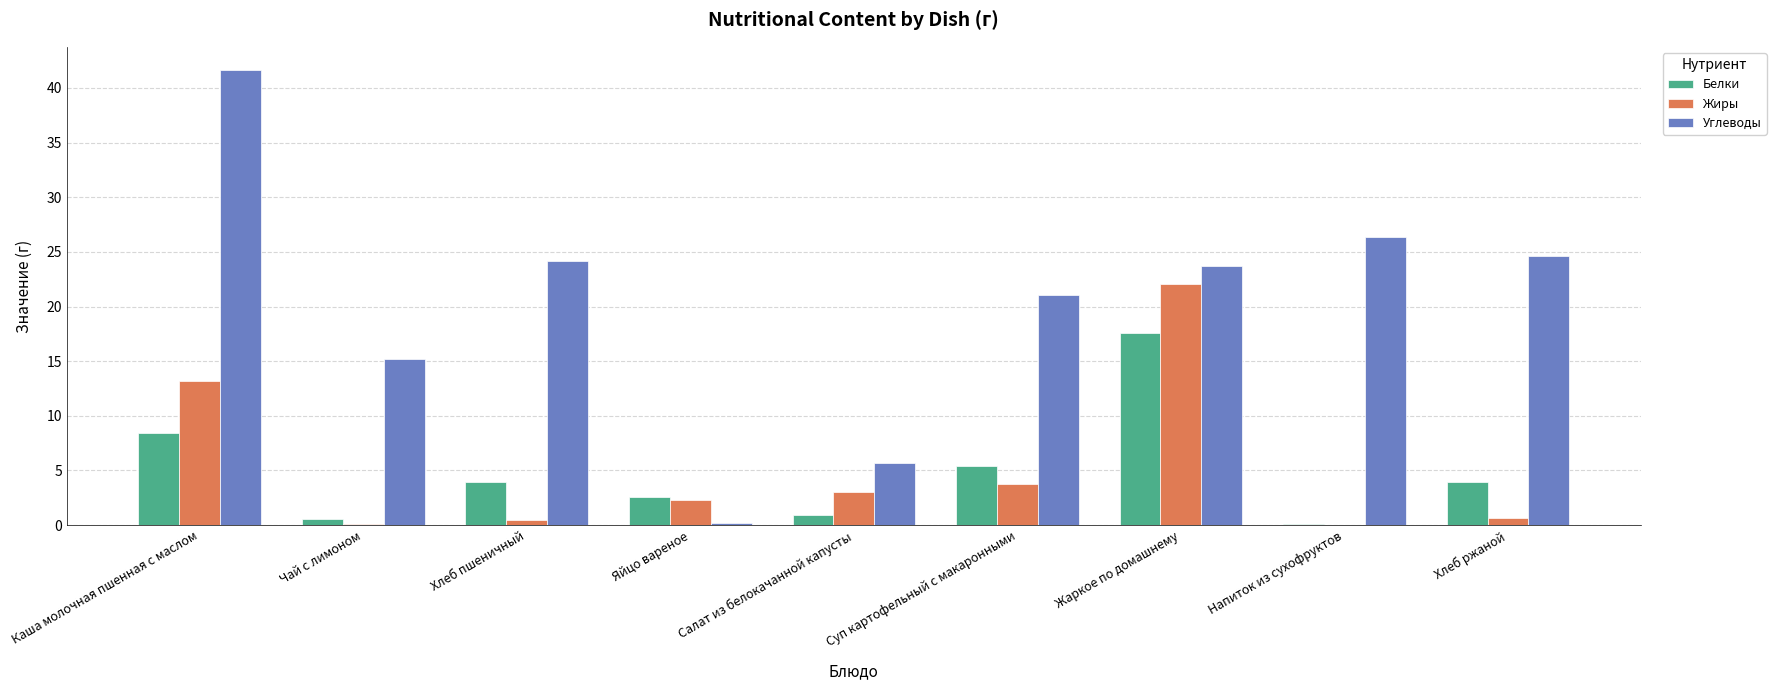

The Белки series shows 5.4 at Суп картофельный с макаронными. True or false?

True